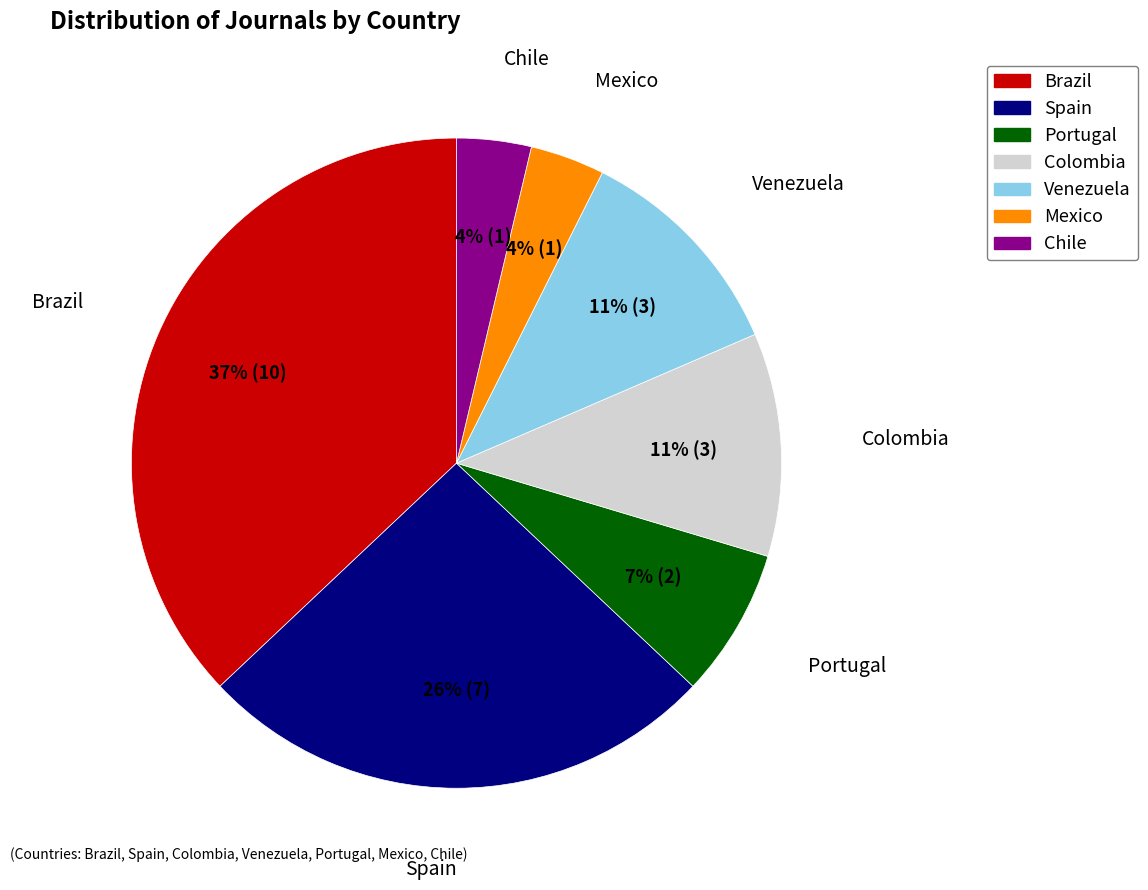

How many segments does this pie chart have?

7